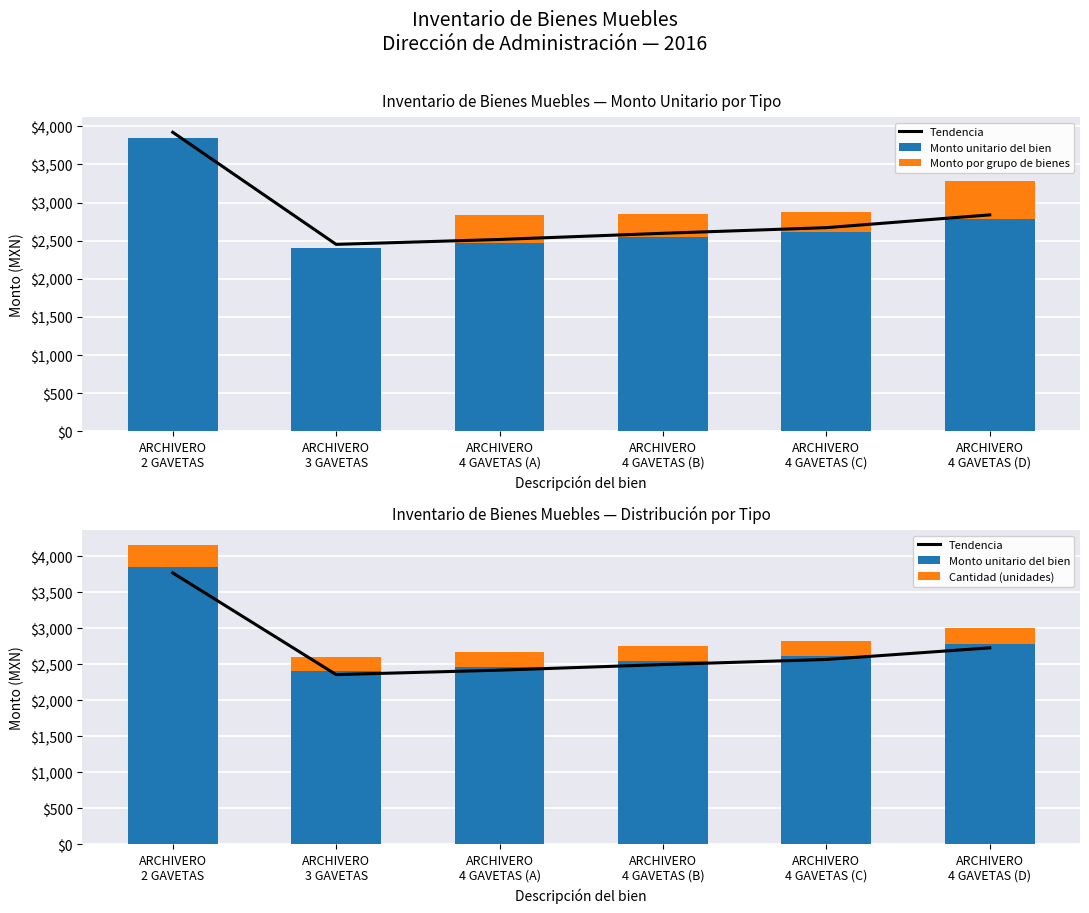

Reading left to right, transcribe all the data shown in this chart.

Tendencia: 3768.7	2355.6	2417.4	2495.2	2566.2	2727.3
Monto unitario del bien: 3845.6	2403.7	2466.8	2546.1	2618.6	2783.0
Monto por grupo de bienes: 0.0	0.0	370.0	305.5	261.9	500.9
Cantidad (unidades): 307.6	192.3	197.3	203.7	209.5	222.6